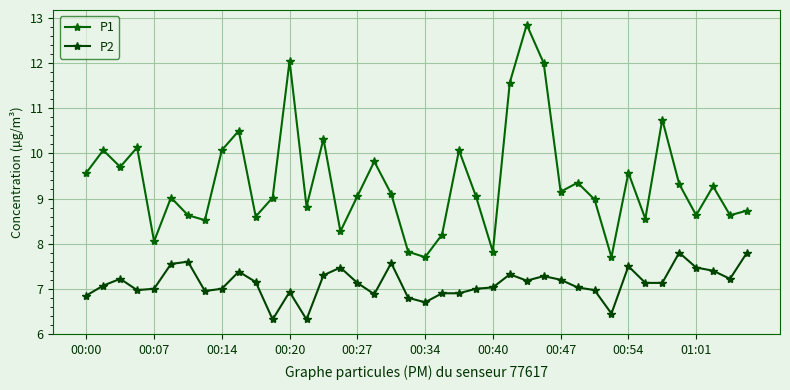

What is the lowest value of the P1 series?

7.7